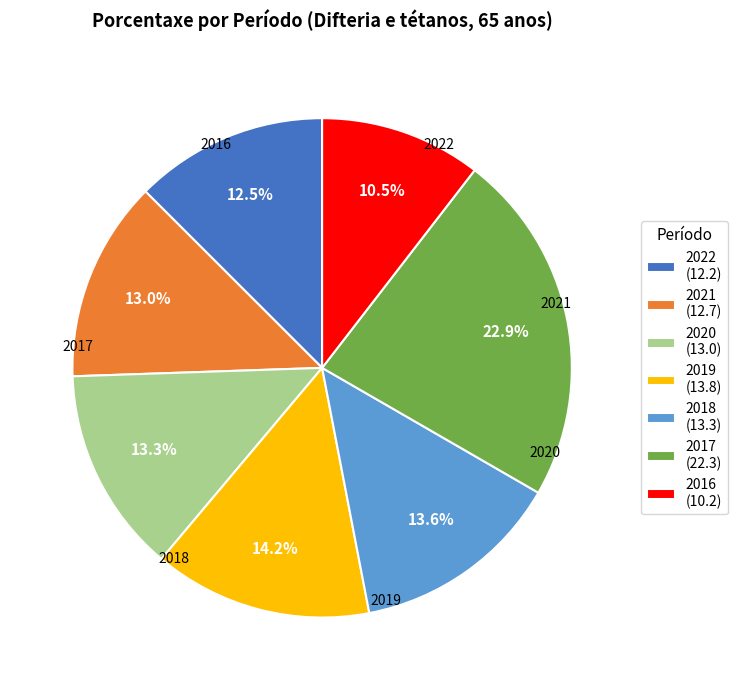

Combined, what portion of the pie is 2019 and 2021?

27.2%